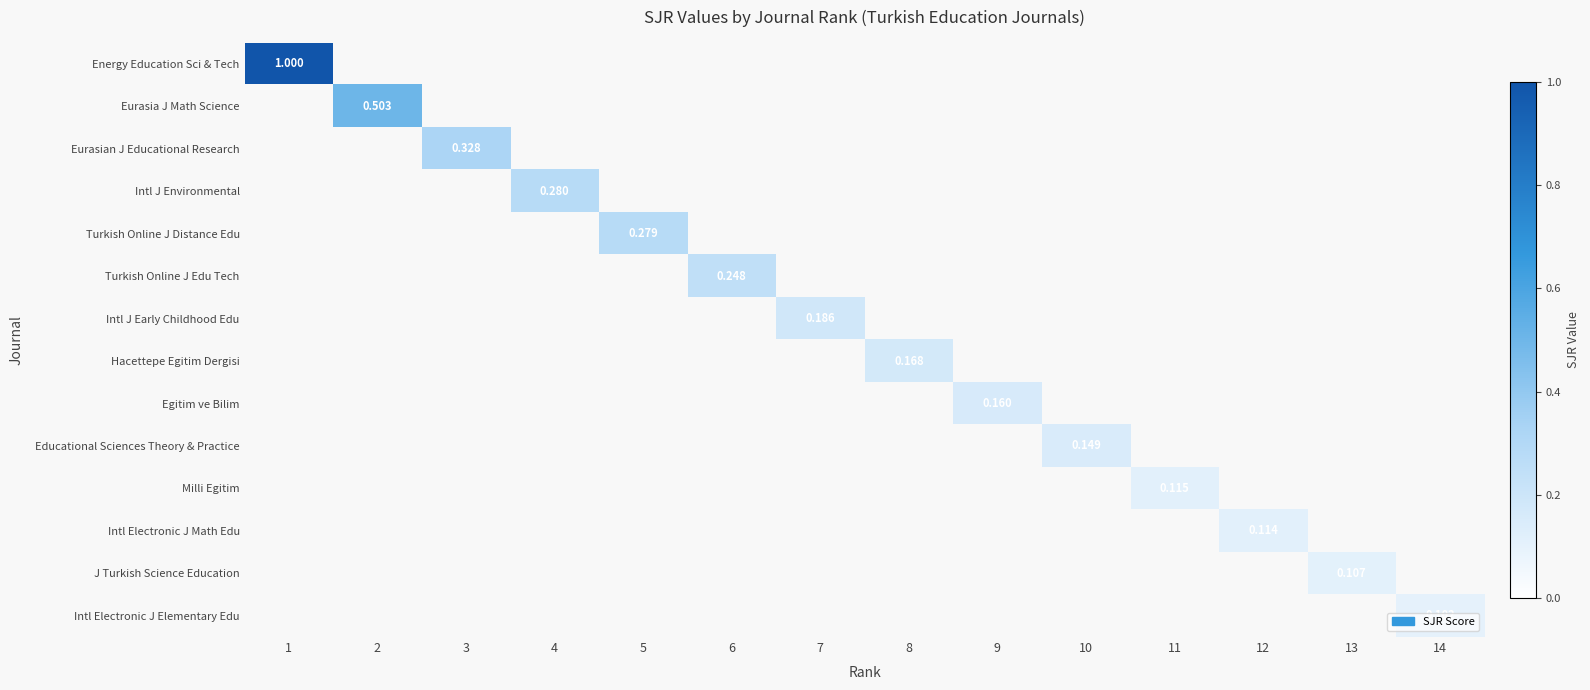

At which category does the chart reach its peak across all series?

1